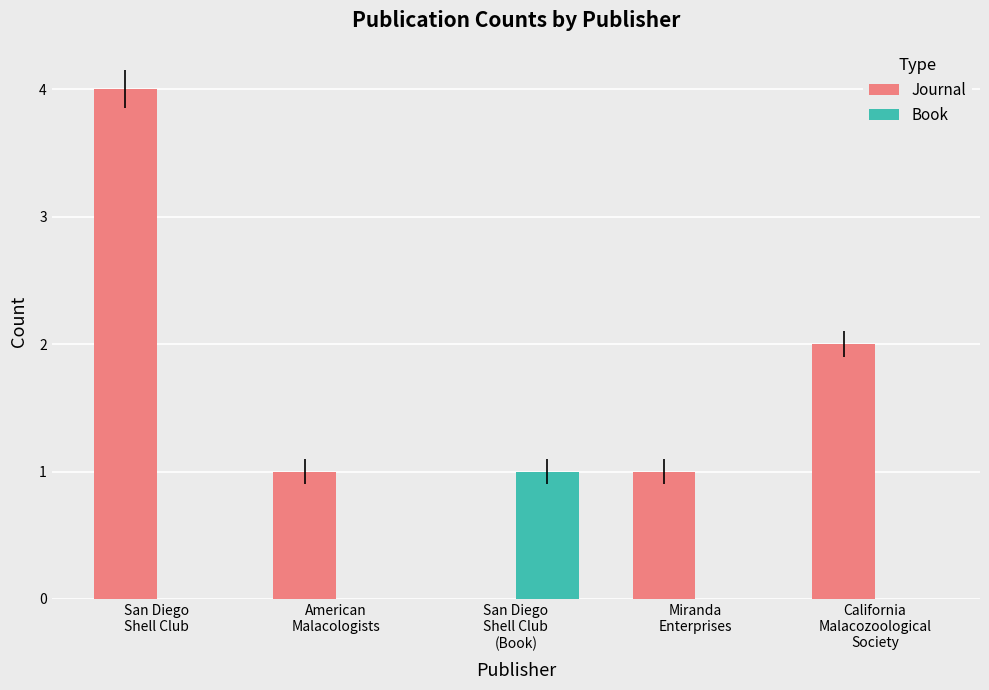

What is the sum of all Journal values?

8